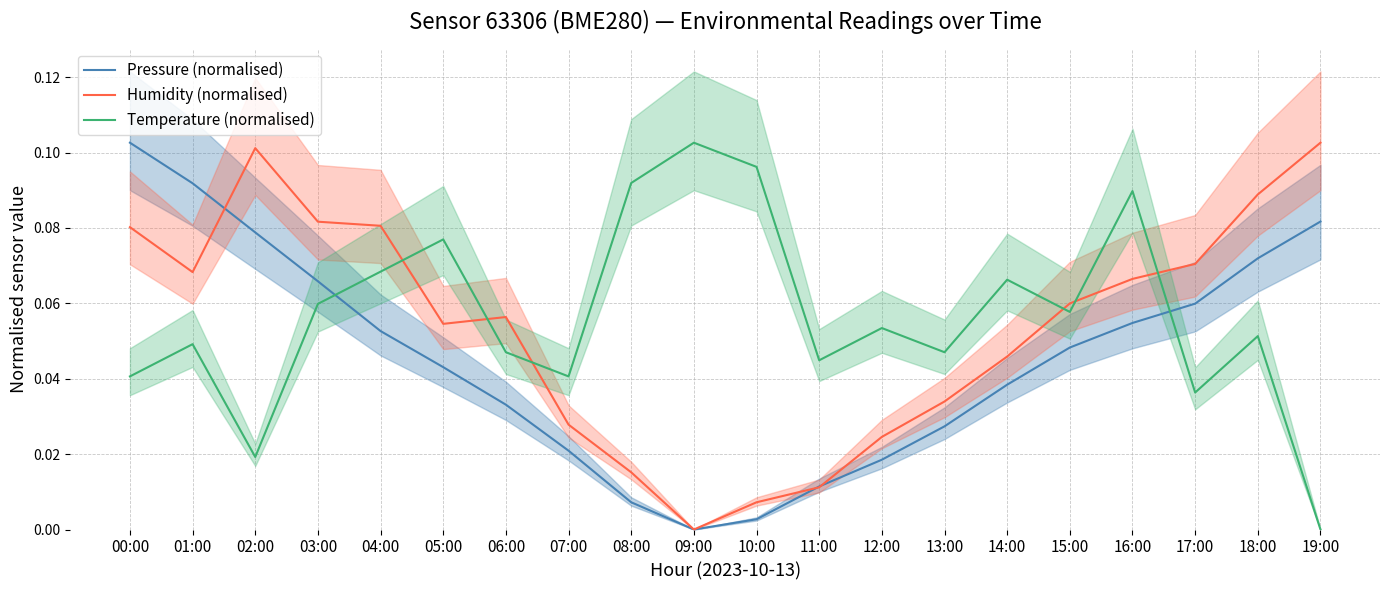

Which series has the widest spread of values?

Pressure (normalised)